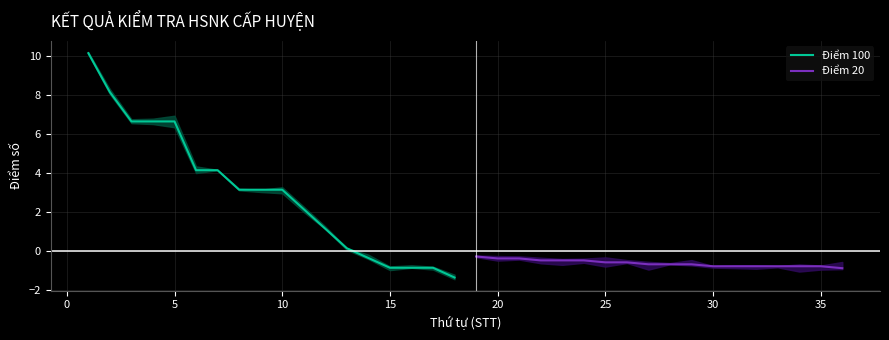

What is the highest value of the Điểm 20 series?

-0.3